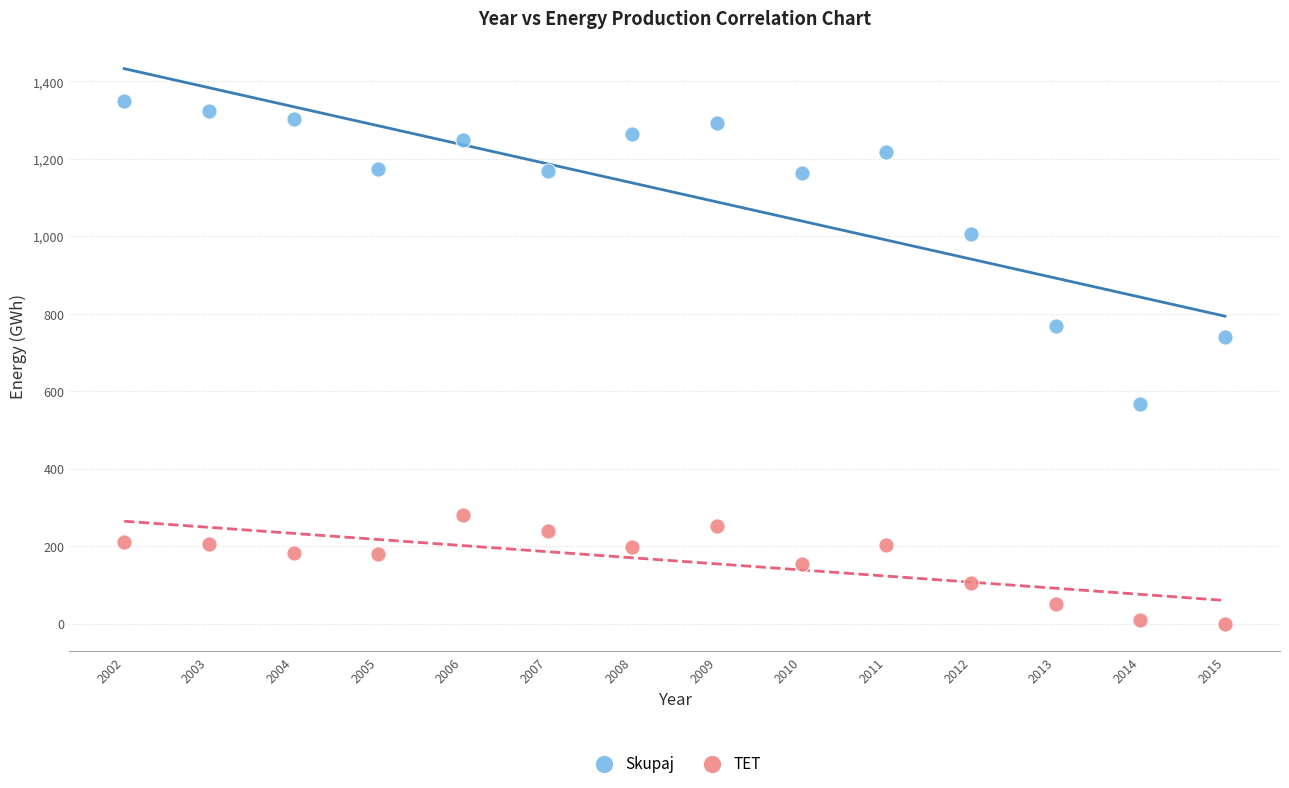

In the Skupaj series, what Y value is closest to 958?

1007.2